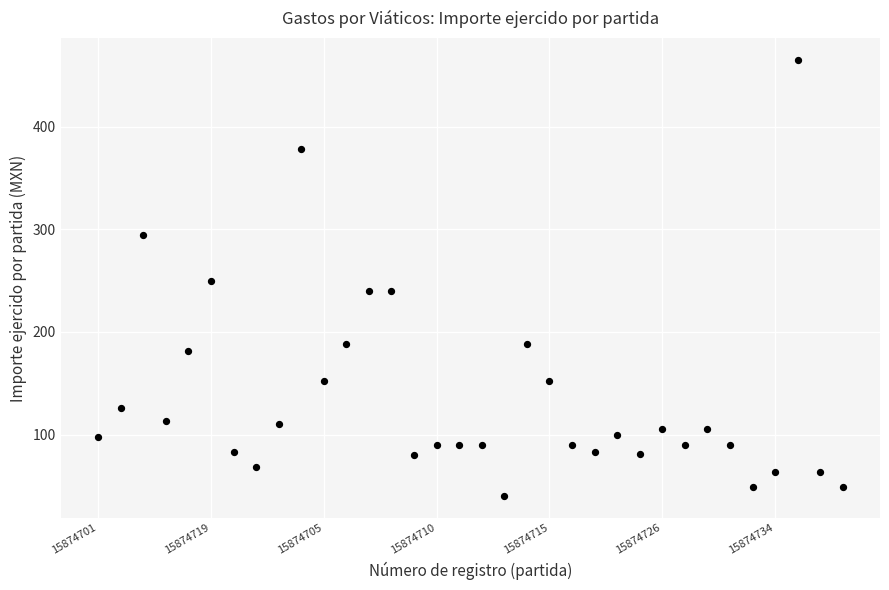

What is the range of Y values (max minus min)?

425.0